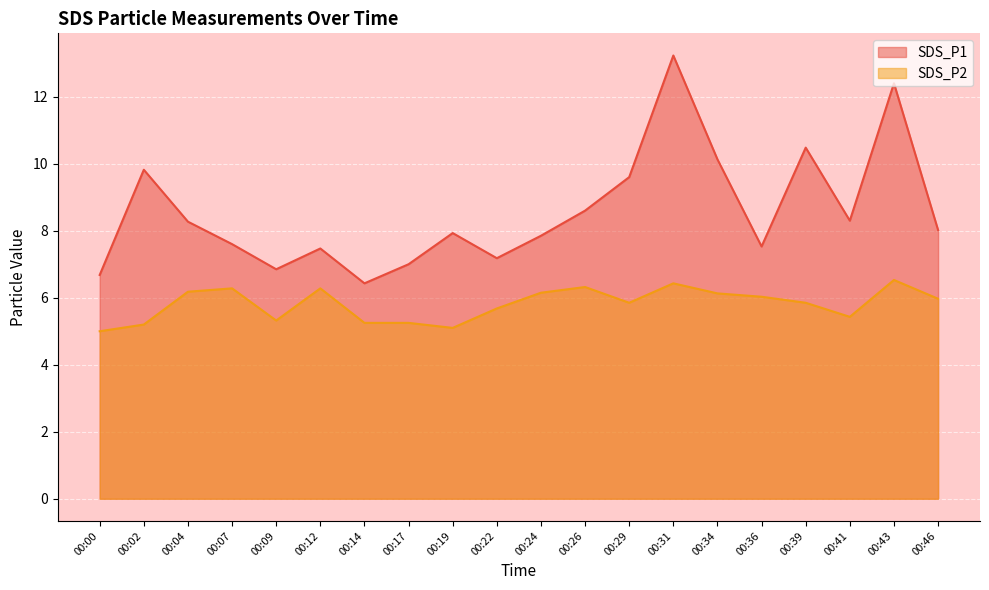

Count the number of categories in the chart.

20